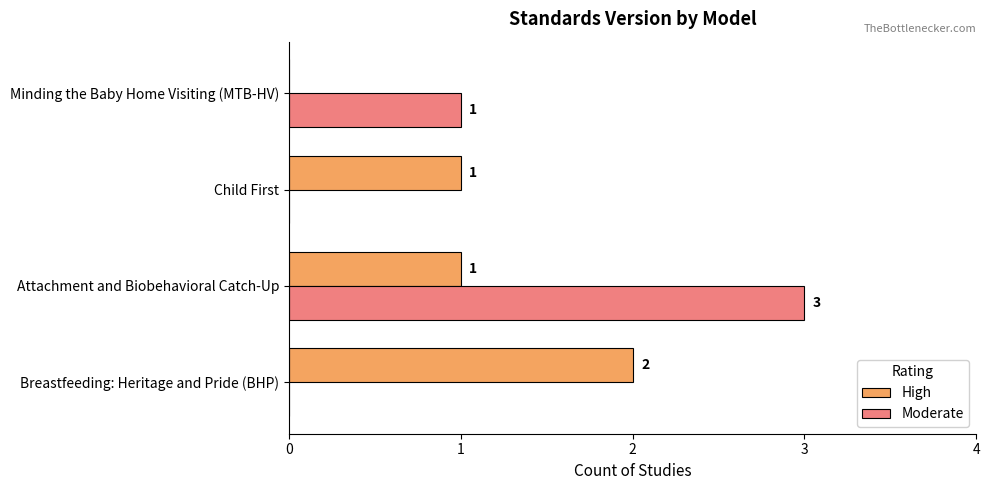

How many categories are shown in the chart?

4